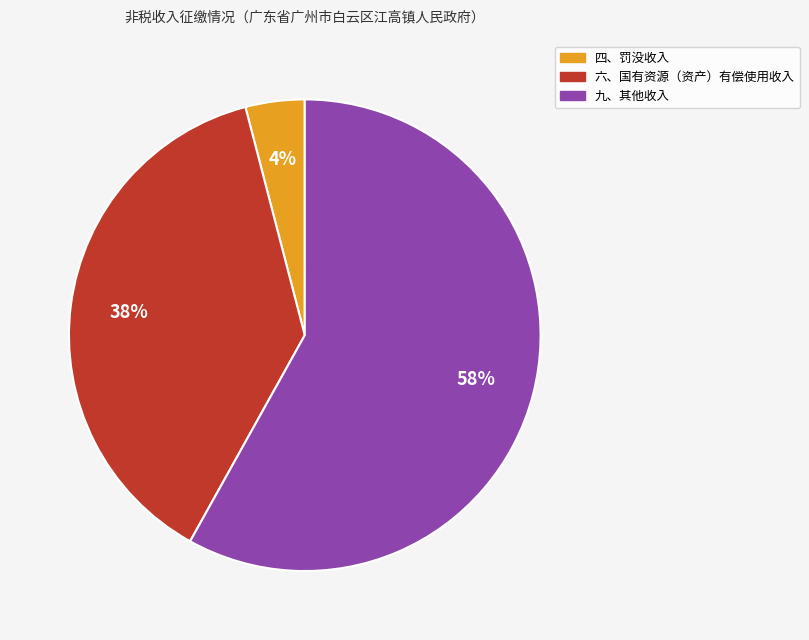

To the nearest percent, what is the difference between the 四、罚没收入 and 六、国有资源（资产）有偿使用收入 slice percentages?

34%